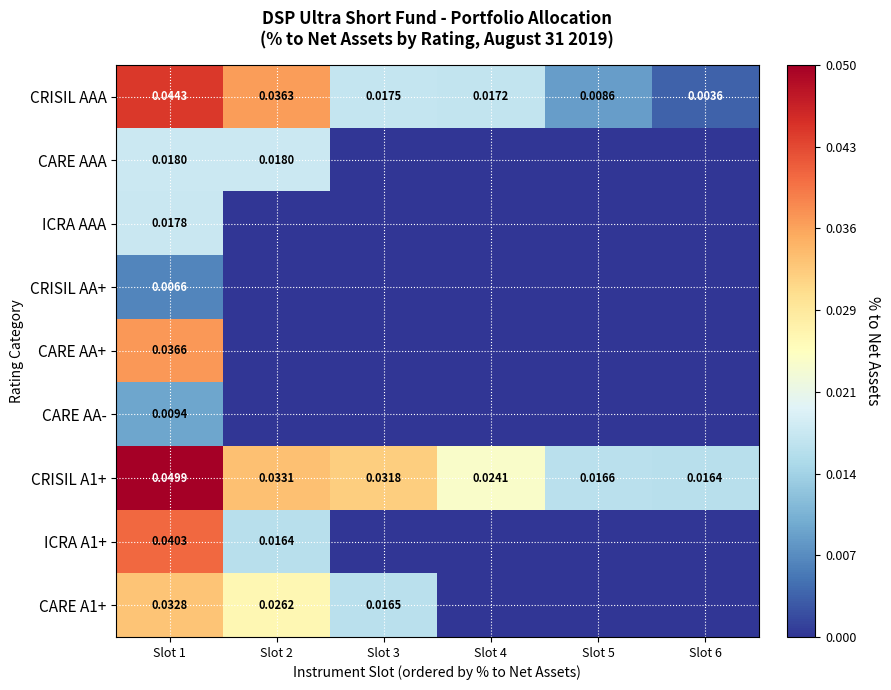

The ICRA A1+ series shows 0.0 at Slot 1. True or false?

False